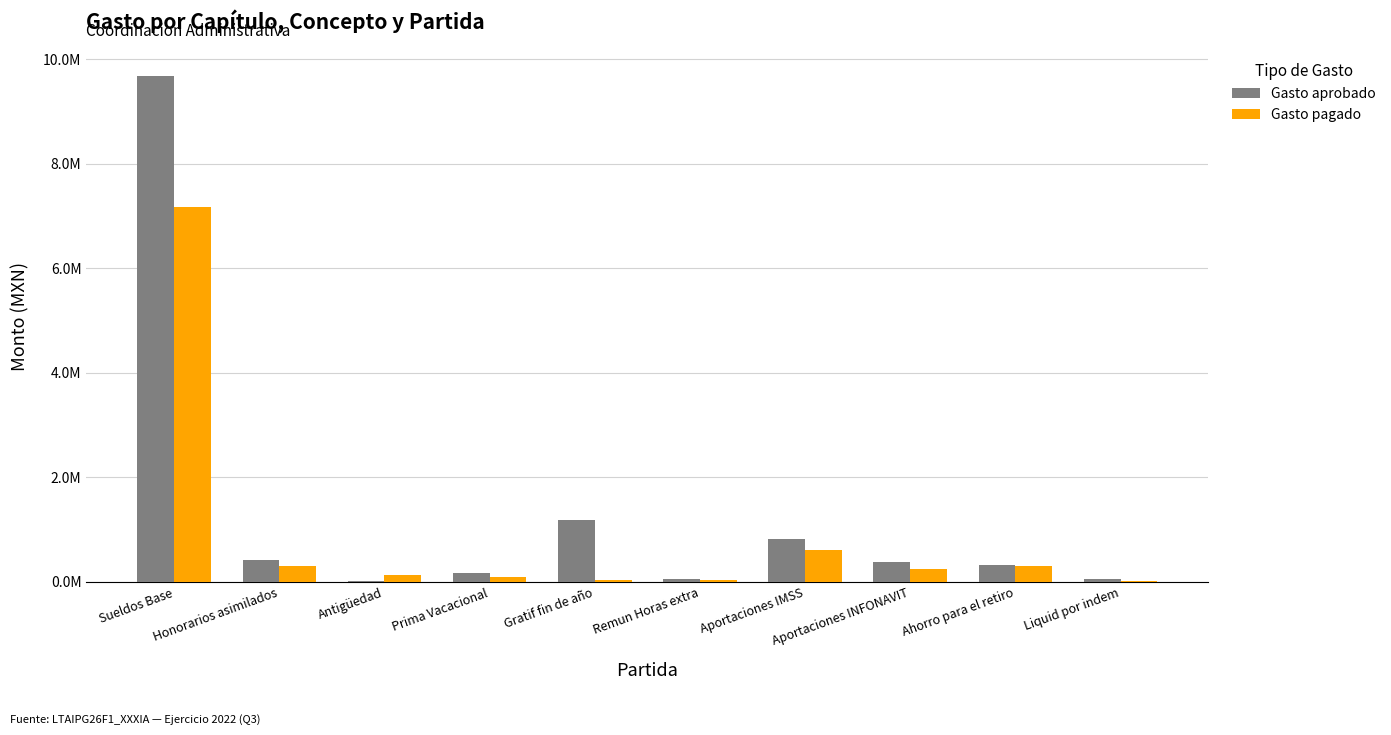

What are all the series names shown in the legend?

Gasto aprobado, Gasto pagado